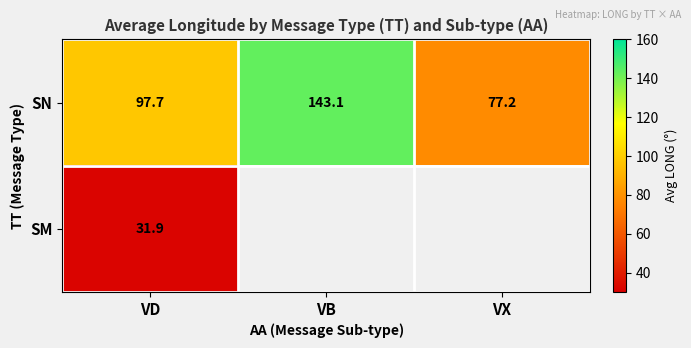

Which category has the lowest value in the SN series?

VX